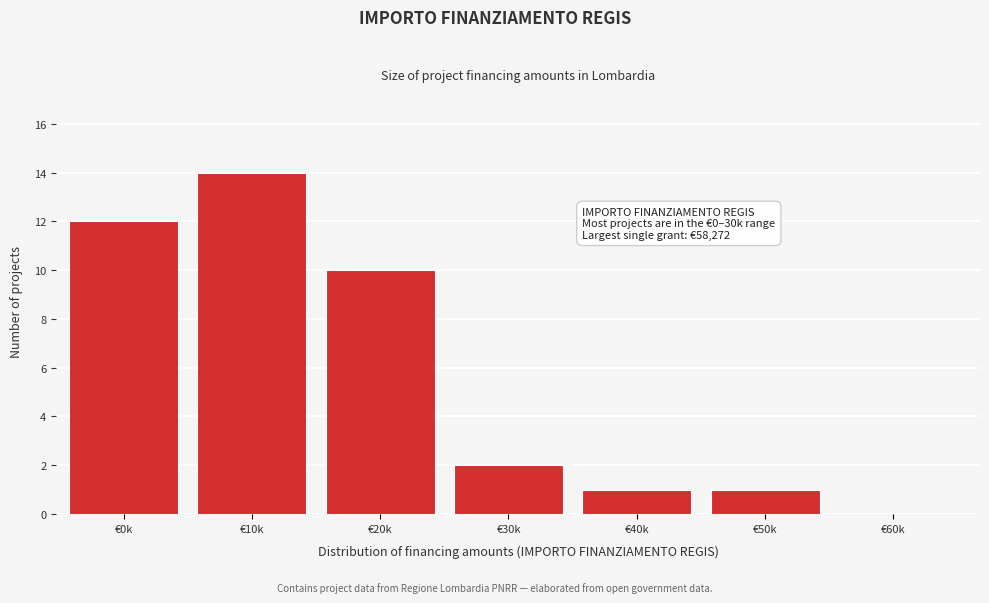

Reading left to right, transcribe all the data shown in this chart.

€0k=12	€10k=14	€20k=10	€30k=2	€40k=1	€50k=1	€60k=0